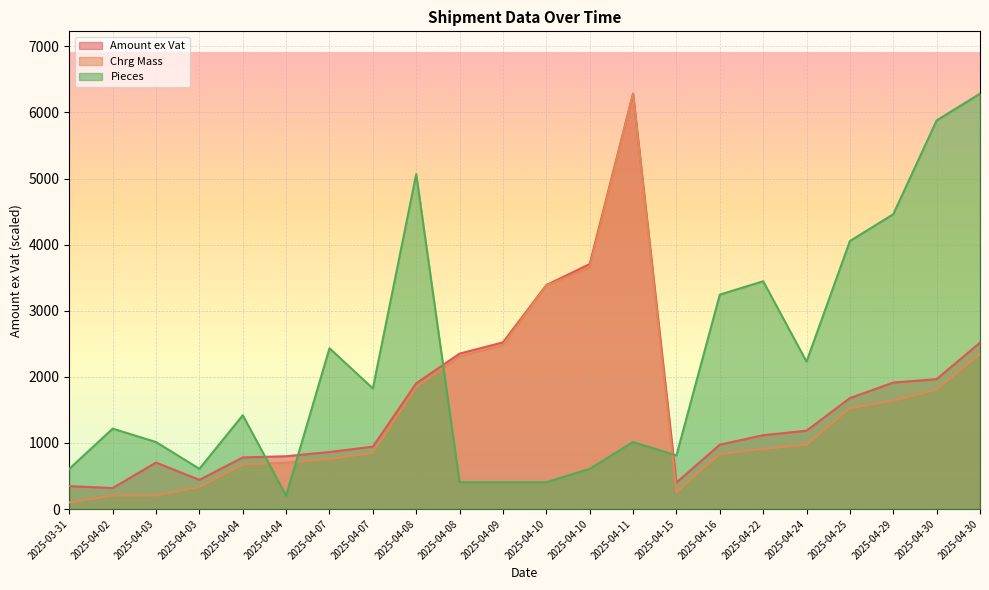

At how many categories does at least one series exceed 1956?

14